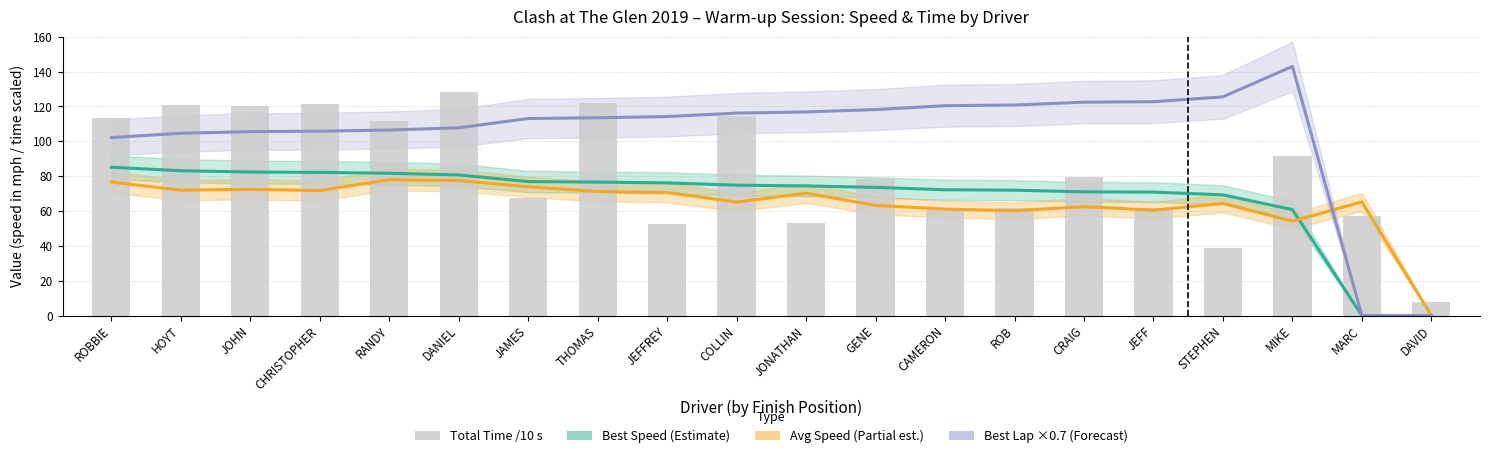

At how many categories does at least one series exceed 52?

19